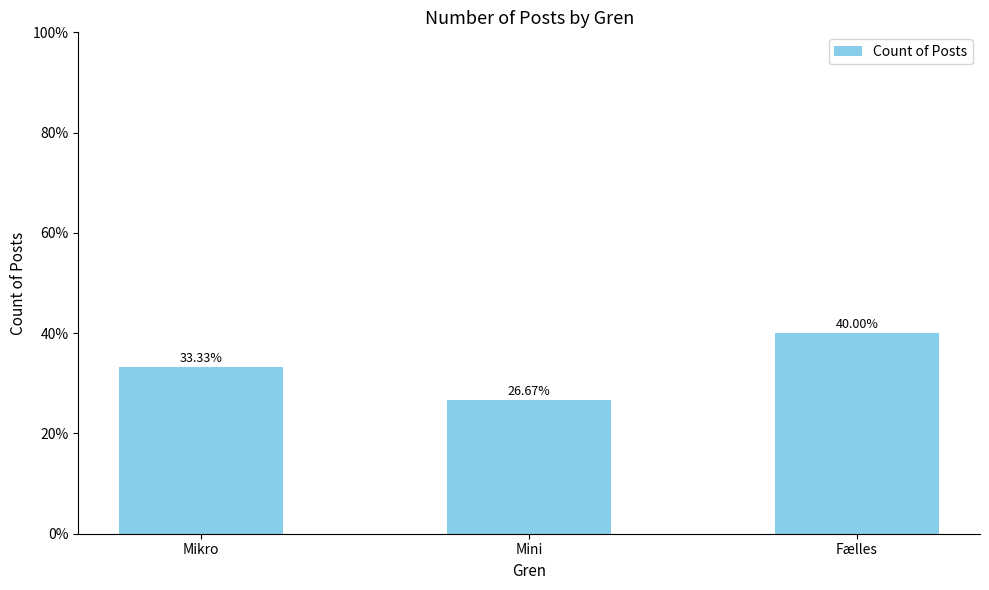

How many values are between 4 and 6?

3